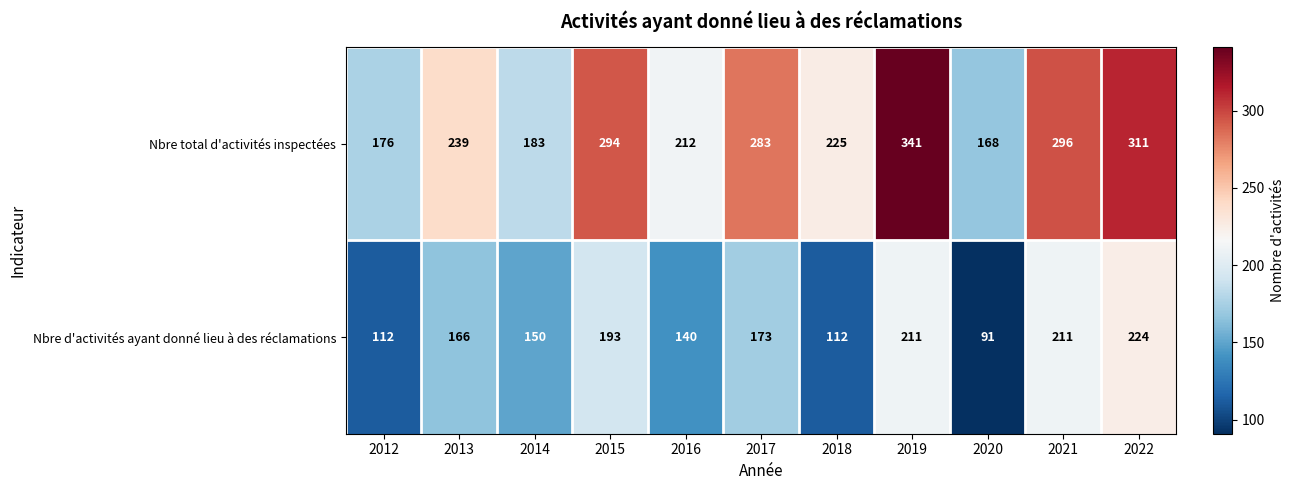

Rank the series by their maximum value, from lowest to highest.

Nbre d'activités ayant donné lieu à des réclamations, Nbre total d'activités inspectées